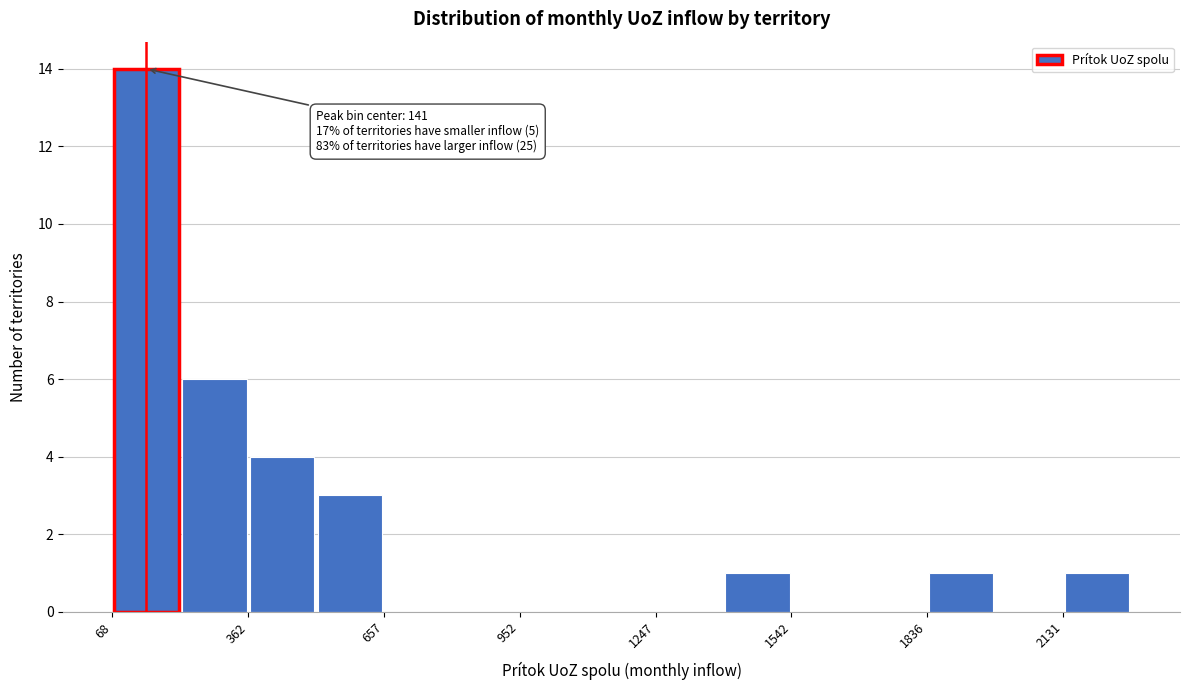

Around what value on the x-axis is the tallest bar? Give the approximate position of its centre, as read against the axis.

150